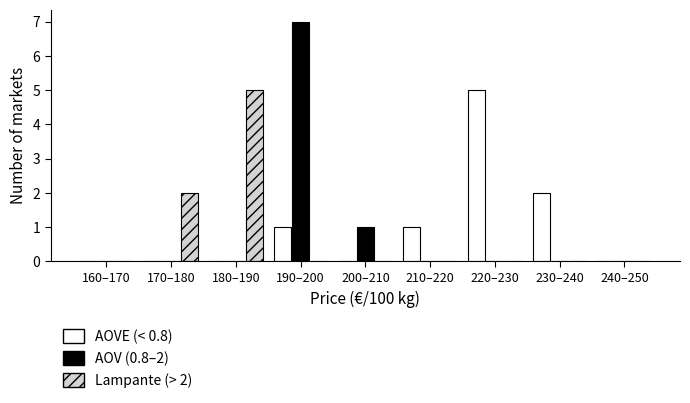

What is the greatest value displayed?

7